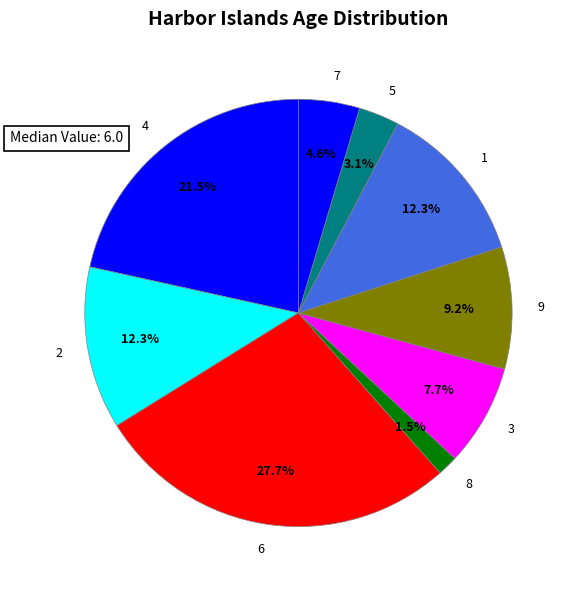

Which category has the biggest portion of the pie?

6